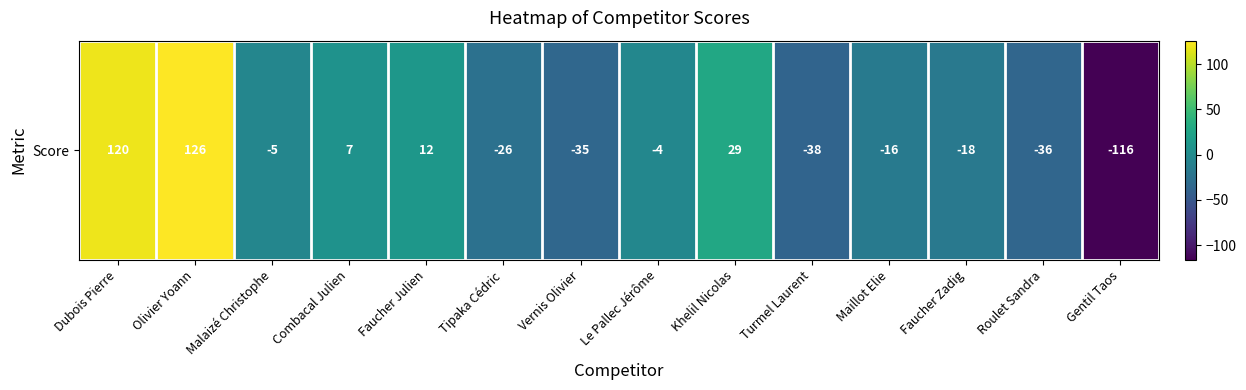

Which has a higher value, Gentil Taos or Turmel Laurent?

Turmel Laurent